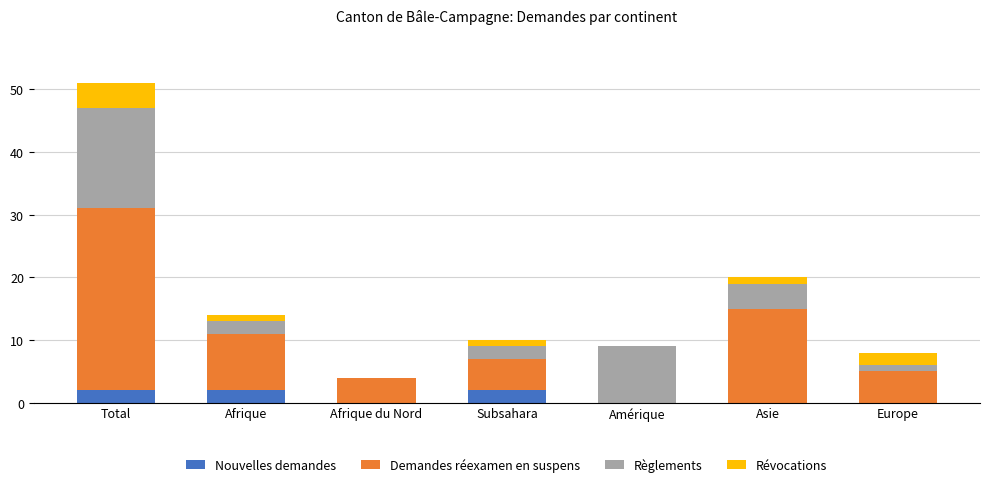

At which category is the sum across all series the highest?

Total